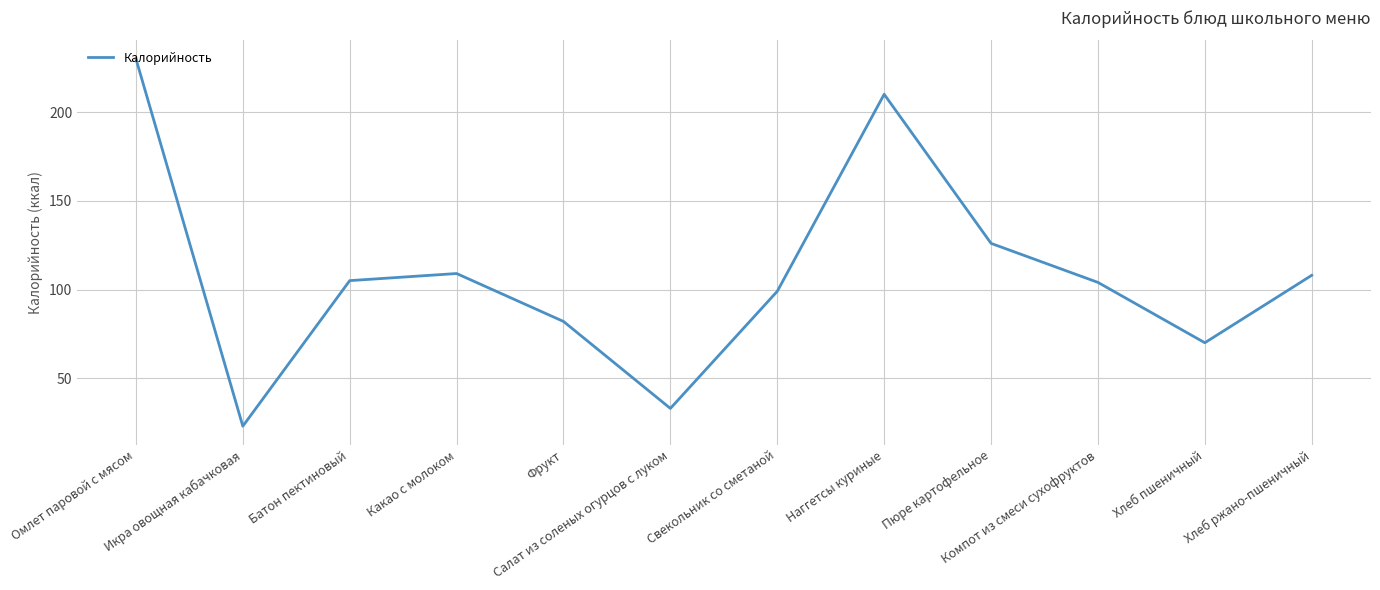

Which has a higher value, Икра овощная кабачковая or Салат из соленых огурцов с луком?

Салат из соленых огурцов с луком